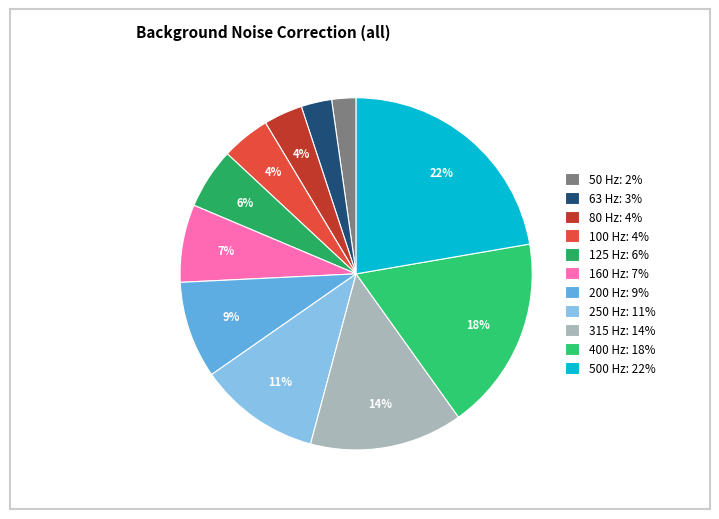

How many slices are in this pie chart?

11